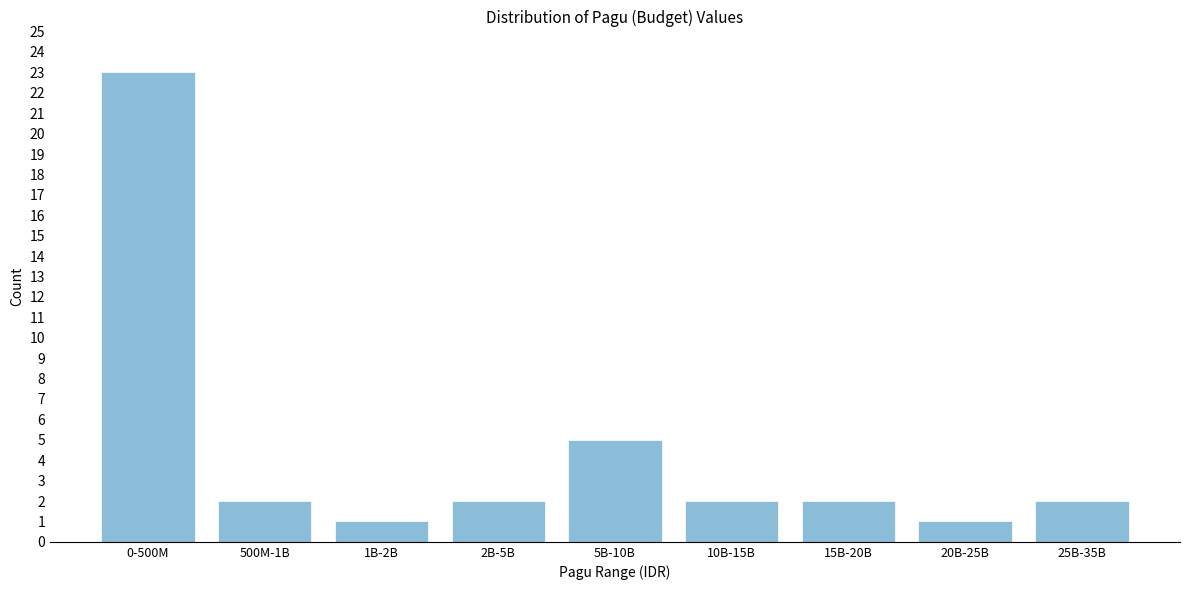

Reading left to right, transcribe all the data shown in this chart.

0-500M=23	500M-1B=2	1B-2B=1	2B-5B=2	5B-10B=5	10B-15B=2	15B-20B=2	20B-25B=1	25B-35B=2